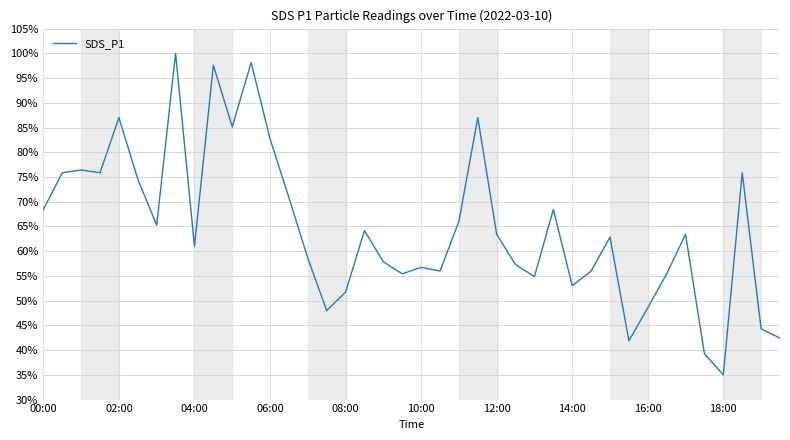

What is the difference between the maximum and minimum values?

65.0